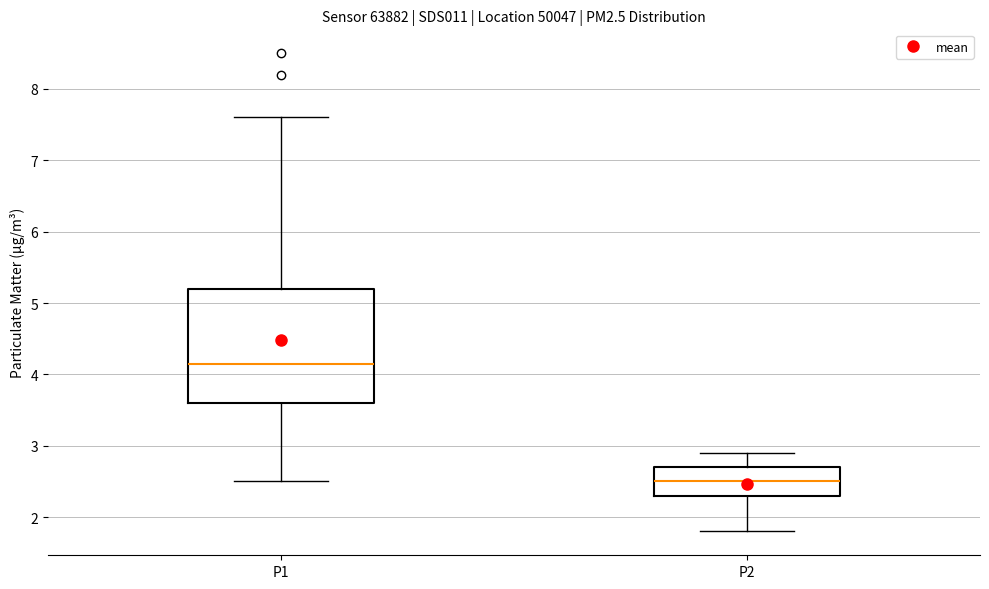

Reading left to right, transcribe this box plot: for each box, give where its median line is, the range the box spans, and where its two whiskers end, as read against the y-axis. The values are not printed on the chart, so give them approximately, as read against the axis.

P1: median 4.2, box 3.6 to 5.2, whiskers 2.5 to 7.6
P2: median 2.5, box 2.3 to 2.7, whiskers 1.8 to 2.9